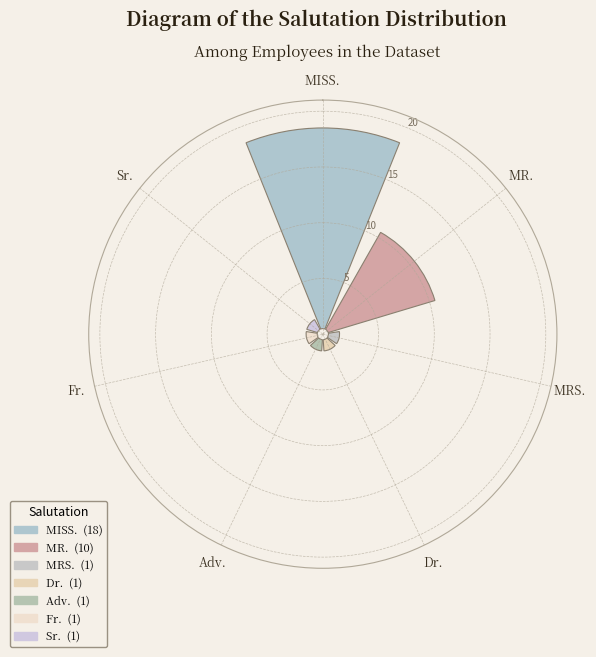

Does MISS. represent more than half of the total?

Yes